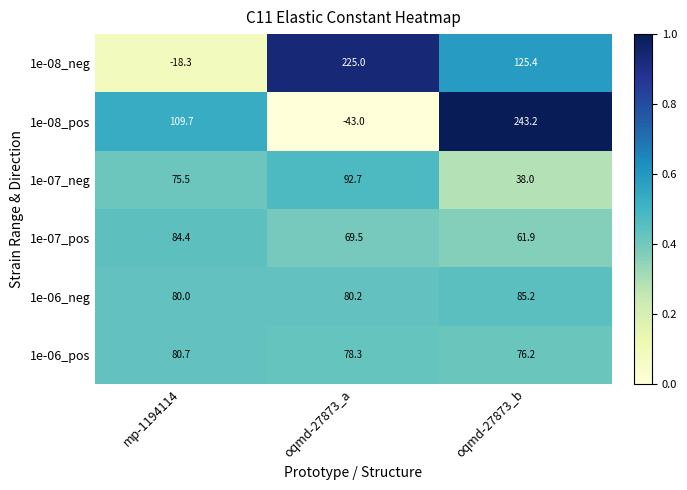

How many distinct data groups are displayed?

6